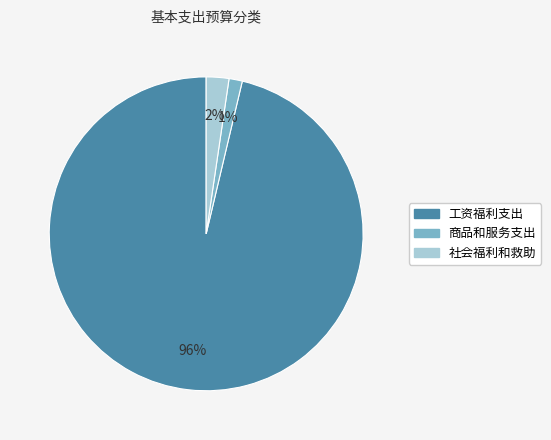

Which has a higher value, 社会福利和救助 or 工资福利支出?

工资福利支出